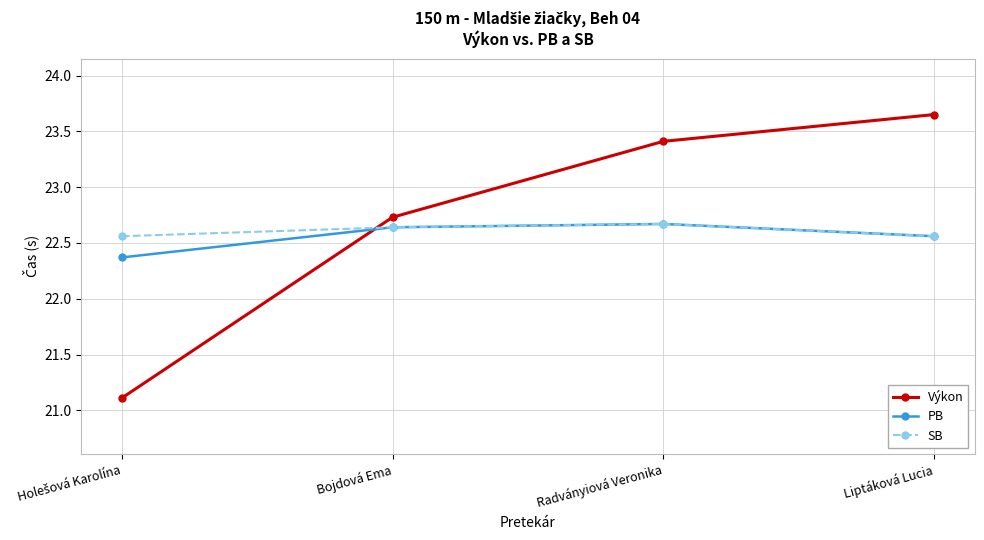

What position from the right is Liptáková Lucia?

1